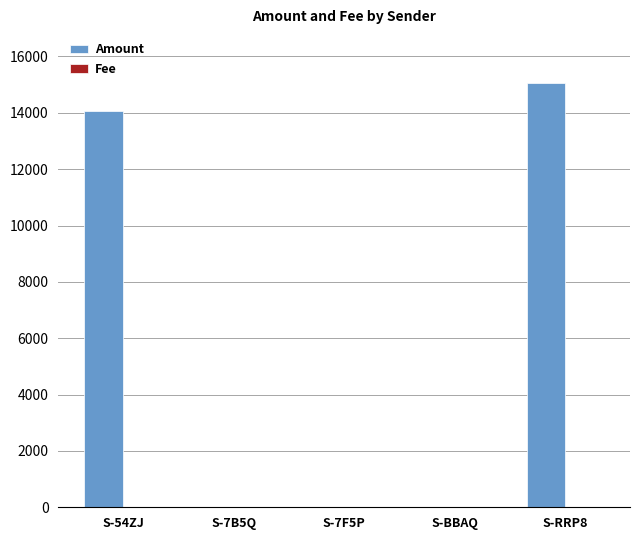

Which category has the highest value across all series?

S-RRP8